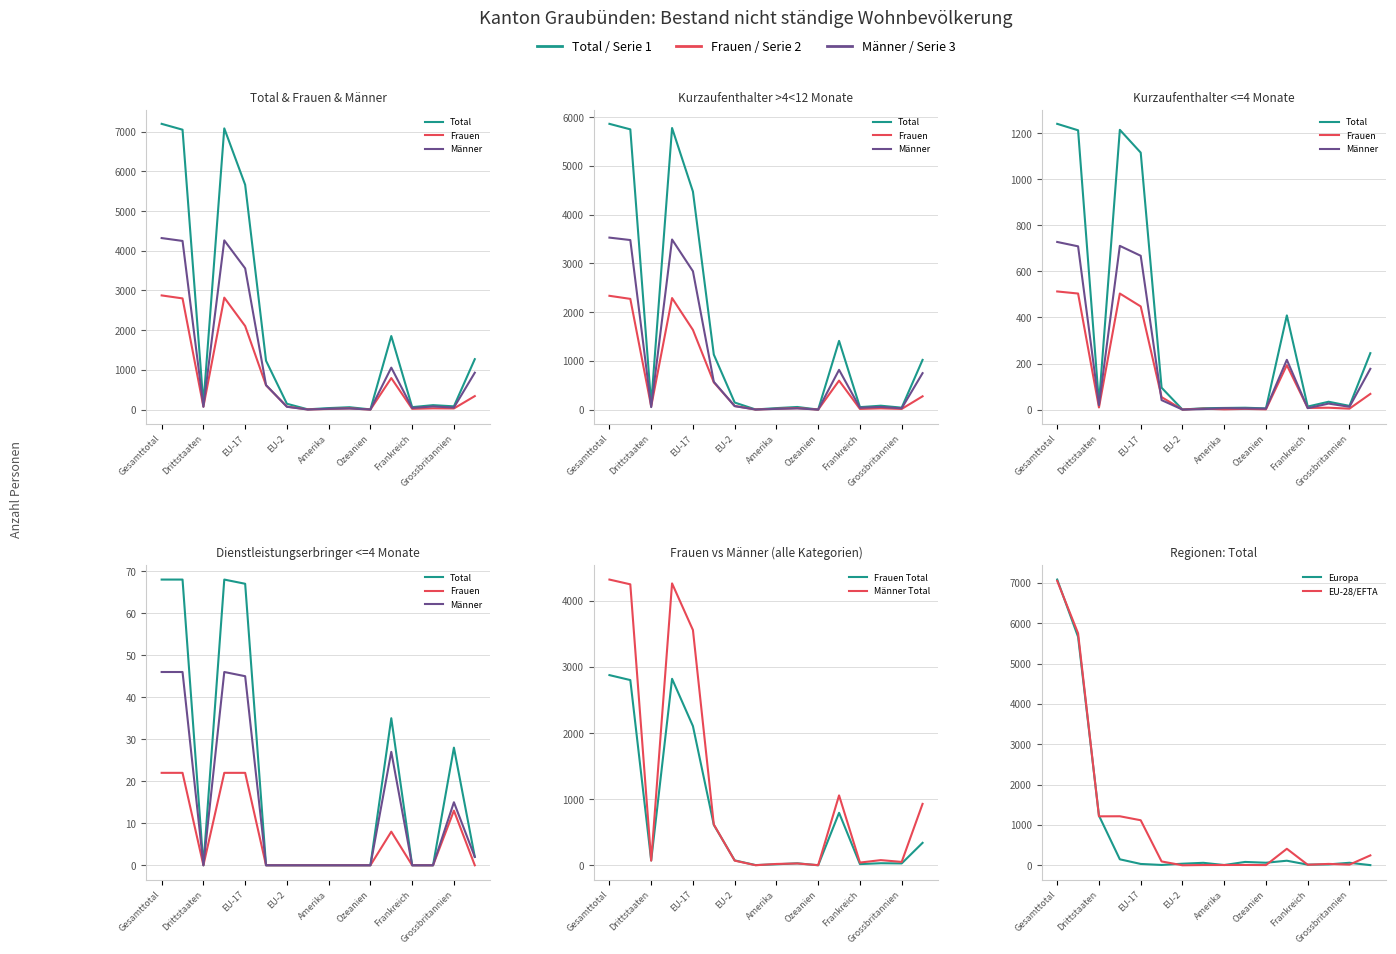

Where is Männer nearest to the value 2161?

Deutschland